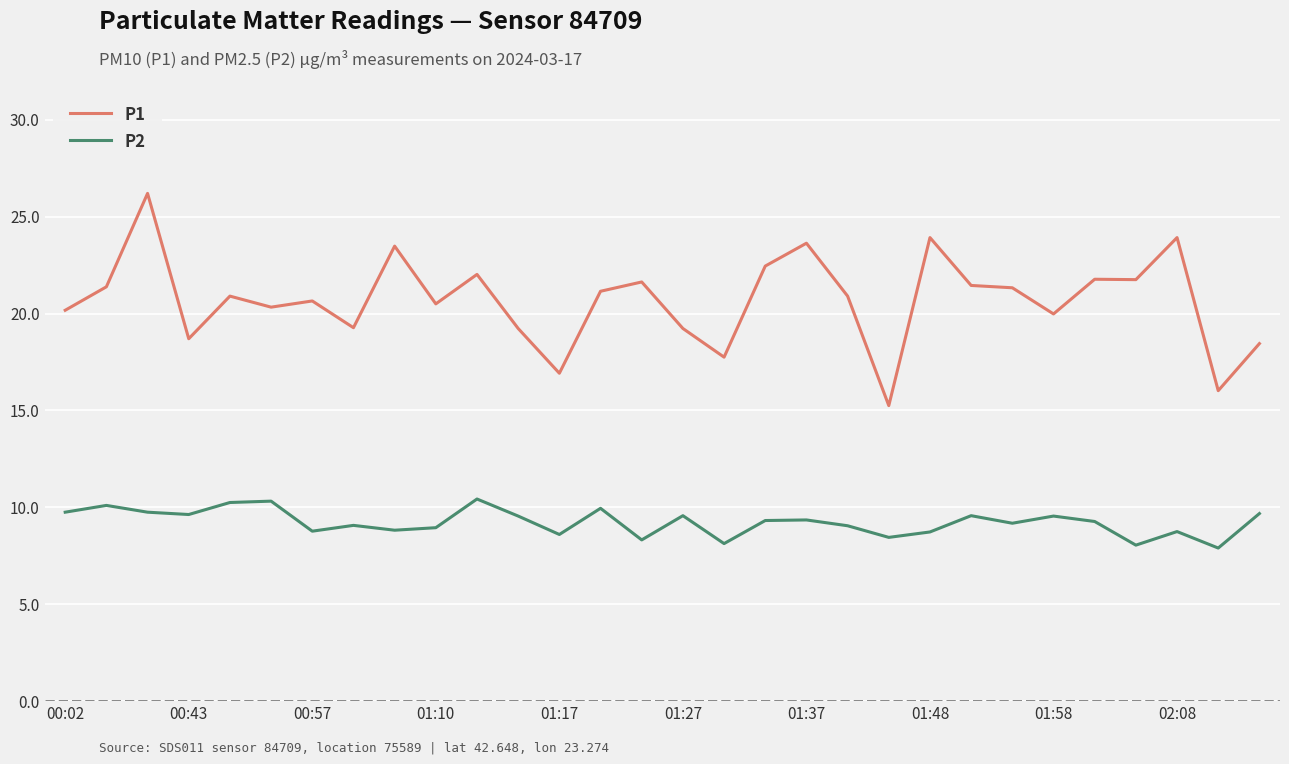

What is the lowest value of the P2 series?

7.9